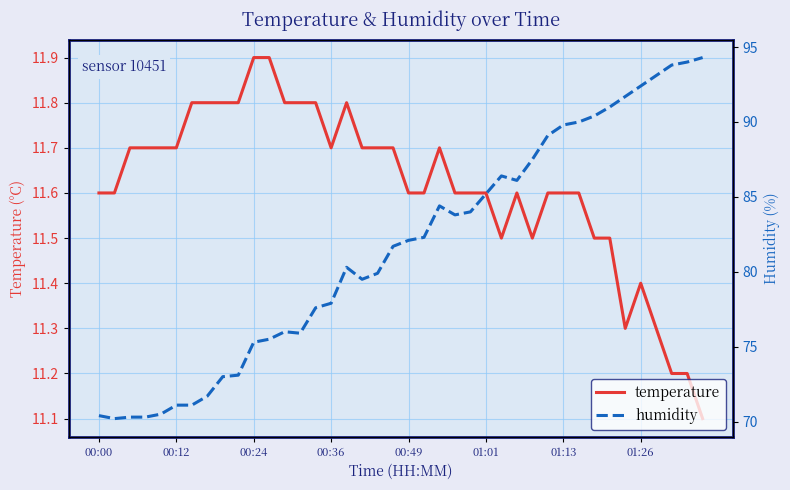

The humidity series shows 138.7 at 26. True or false?

False